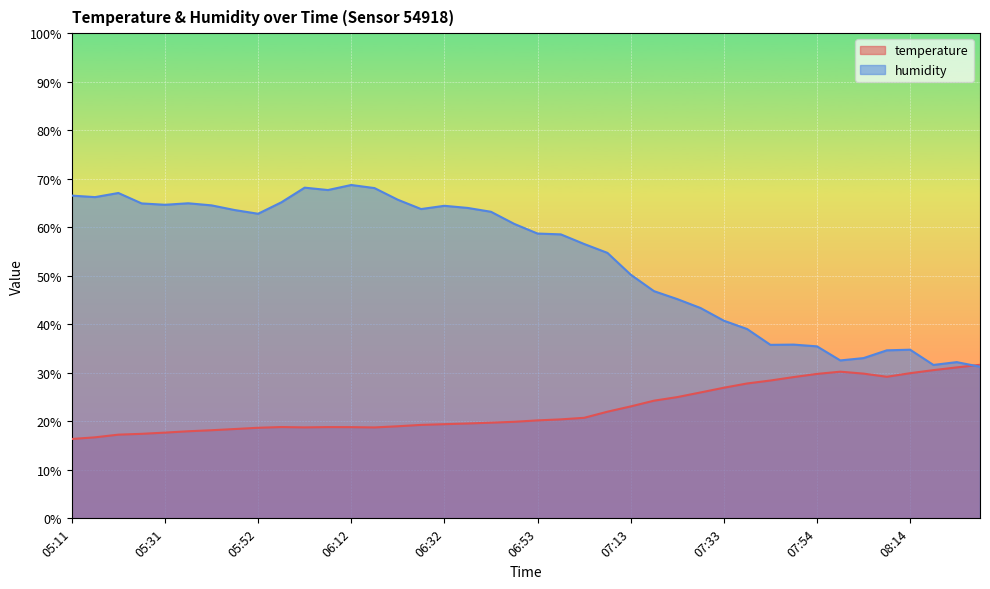

How many intersections are there between humidity and temperature?

1